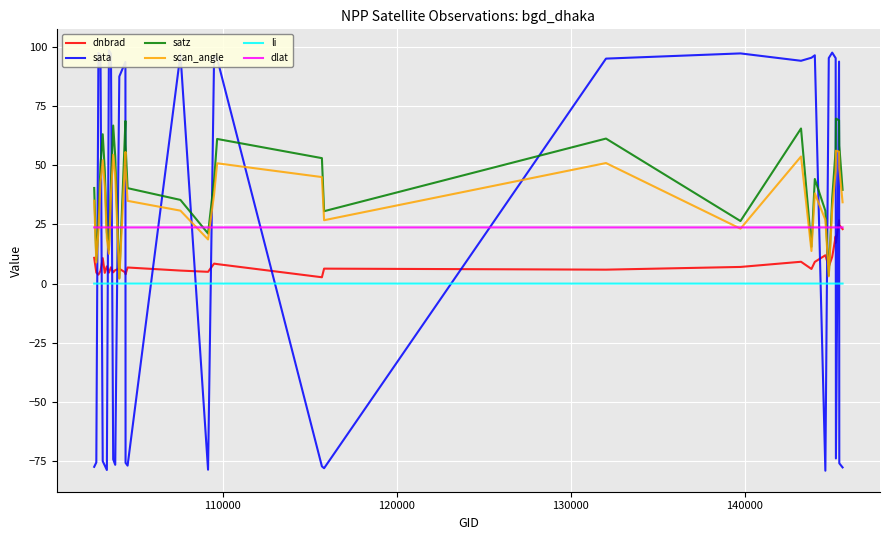

Does the chart display data point markers on the line(s)?

No